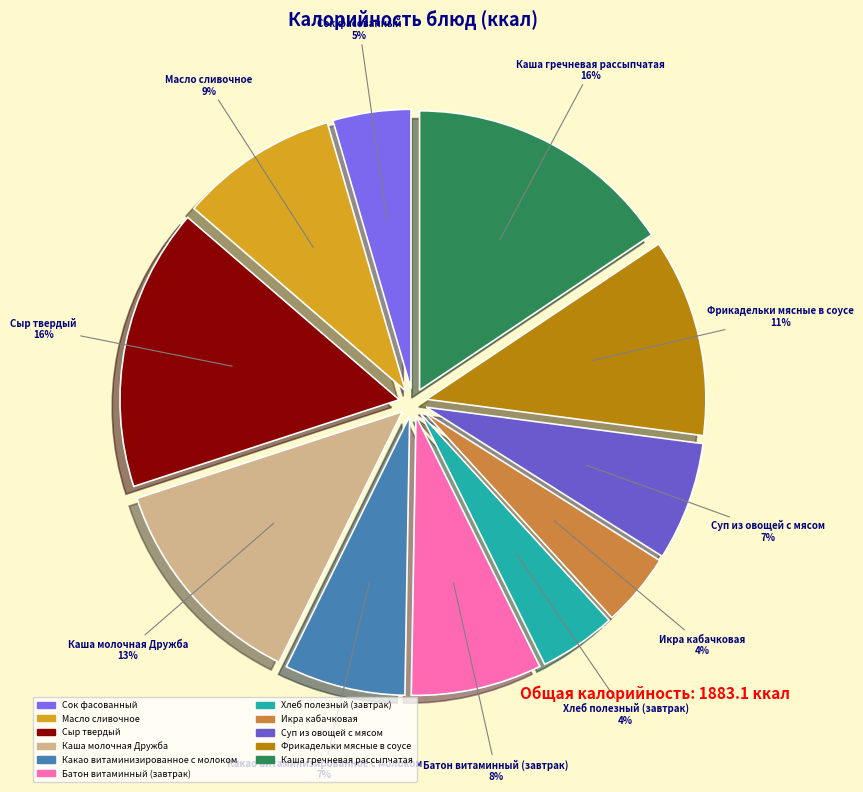

To the nearest percent, what is the difference between the largest and smallest slice percentages?

12%